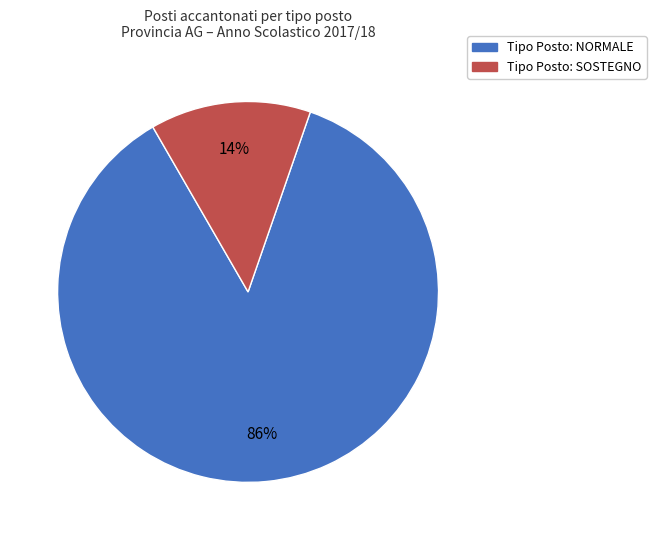

To the nearest percent, what is the average slice percentage?

50%